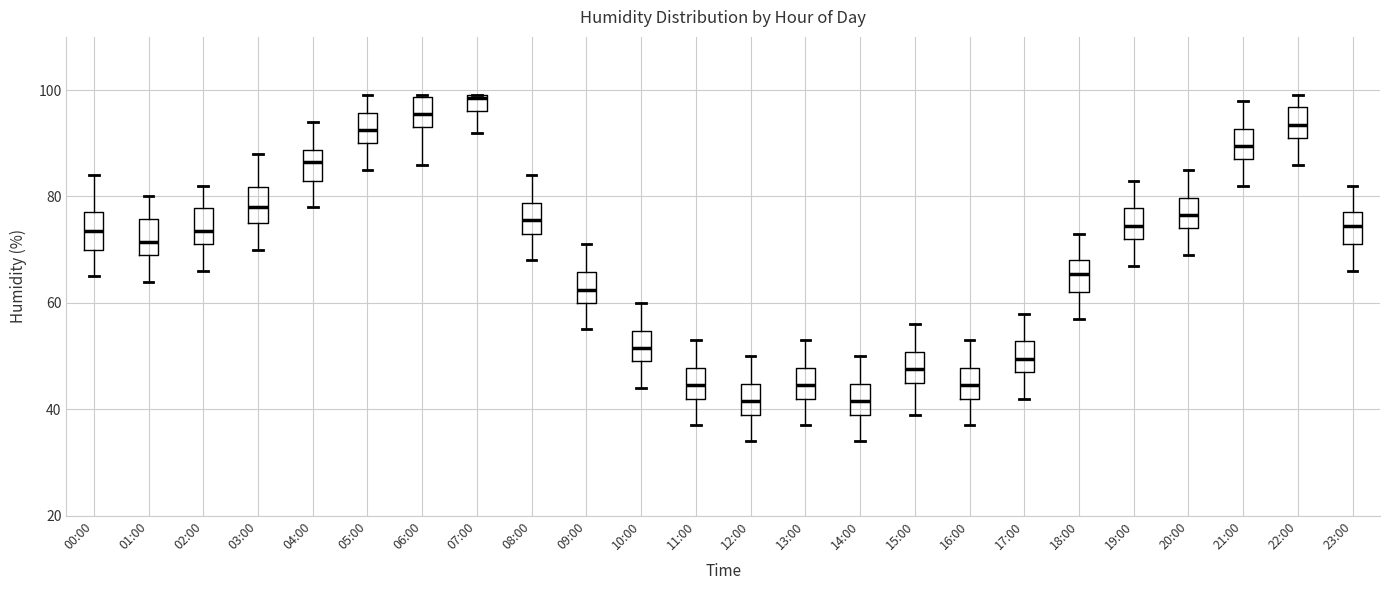

Where does the upper whisker of the box for 09:00 end on the y-axis? The values are not printed on the chart, so give them approximately, as read against the axis.

72